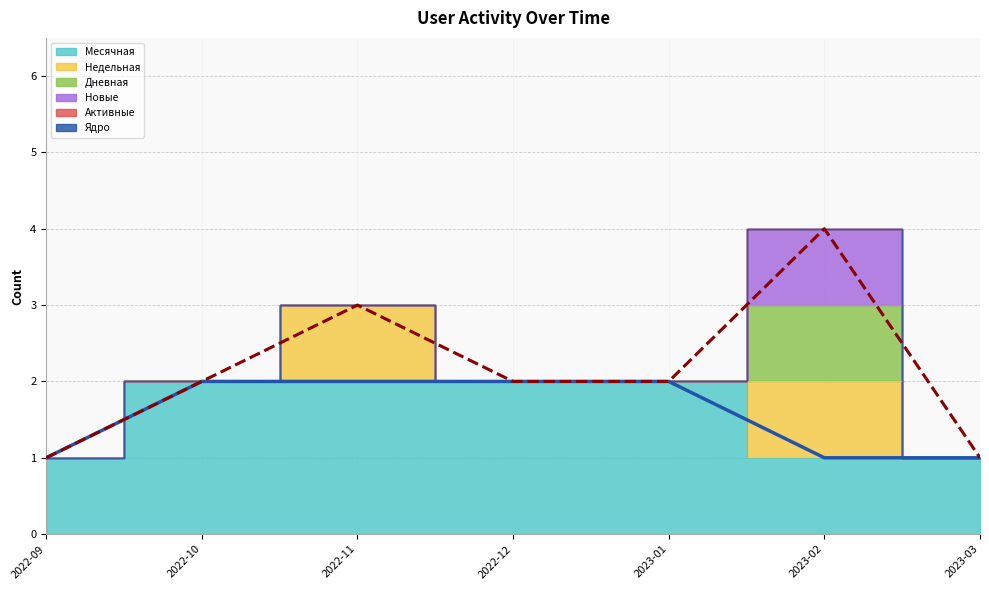

True or false: Месячная and Ядро cross at least once.

False